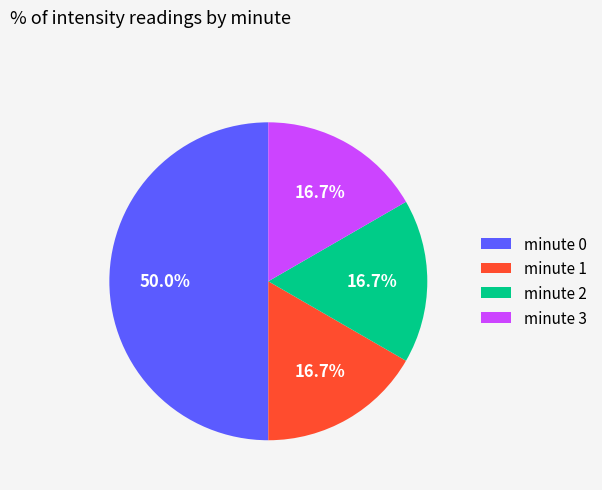

What percentage is NOT represented by minute 1?

83.3%